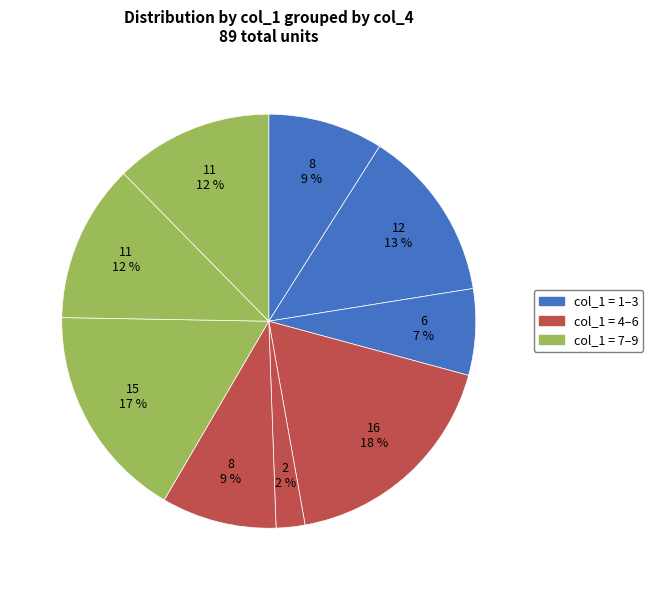

How many segments does this pie chart have?

9